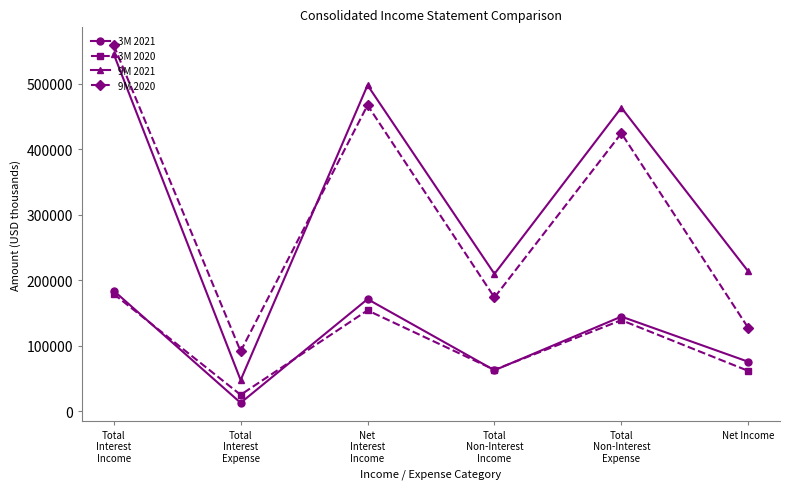

In 3M 2020, how many points are lower than both neighbors (excluding endpoints)?

2